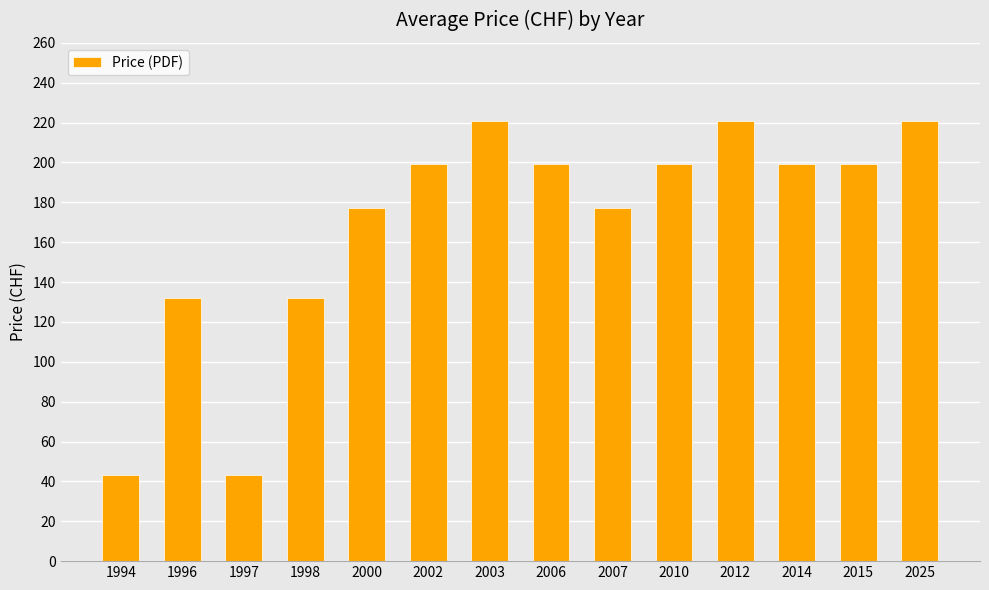

Is it true that the value at 1998 is 80?

False